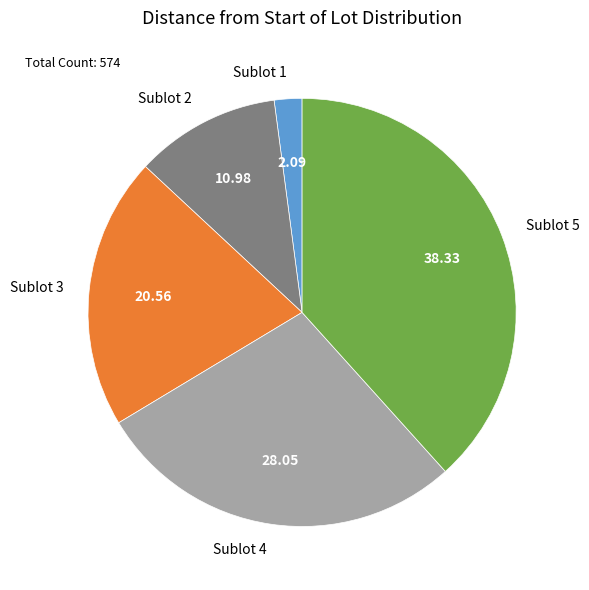

Is the sum of Sublot 2 and Sublot 3 greater than half?

No